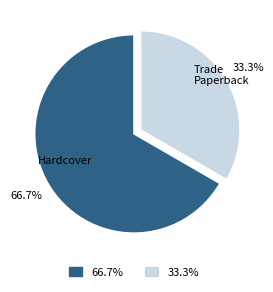

Is there any slice that represents more than half of the pie?

Yes